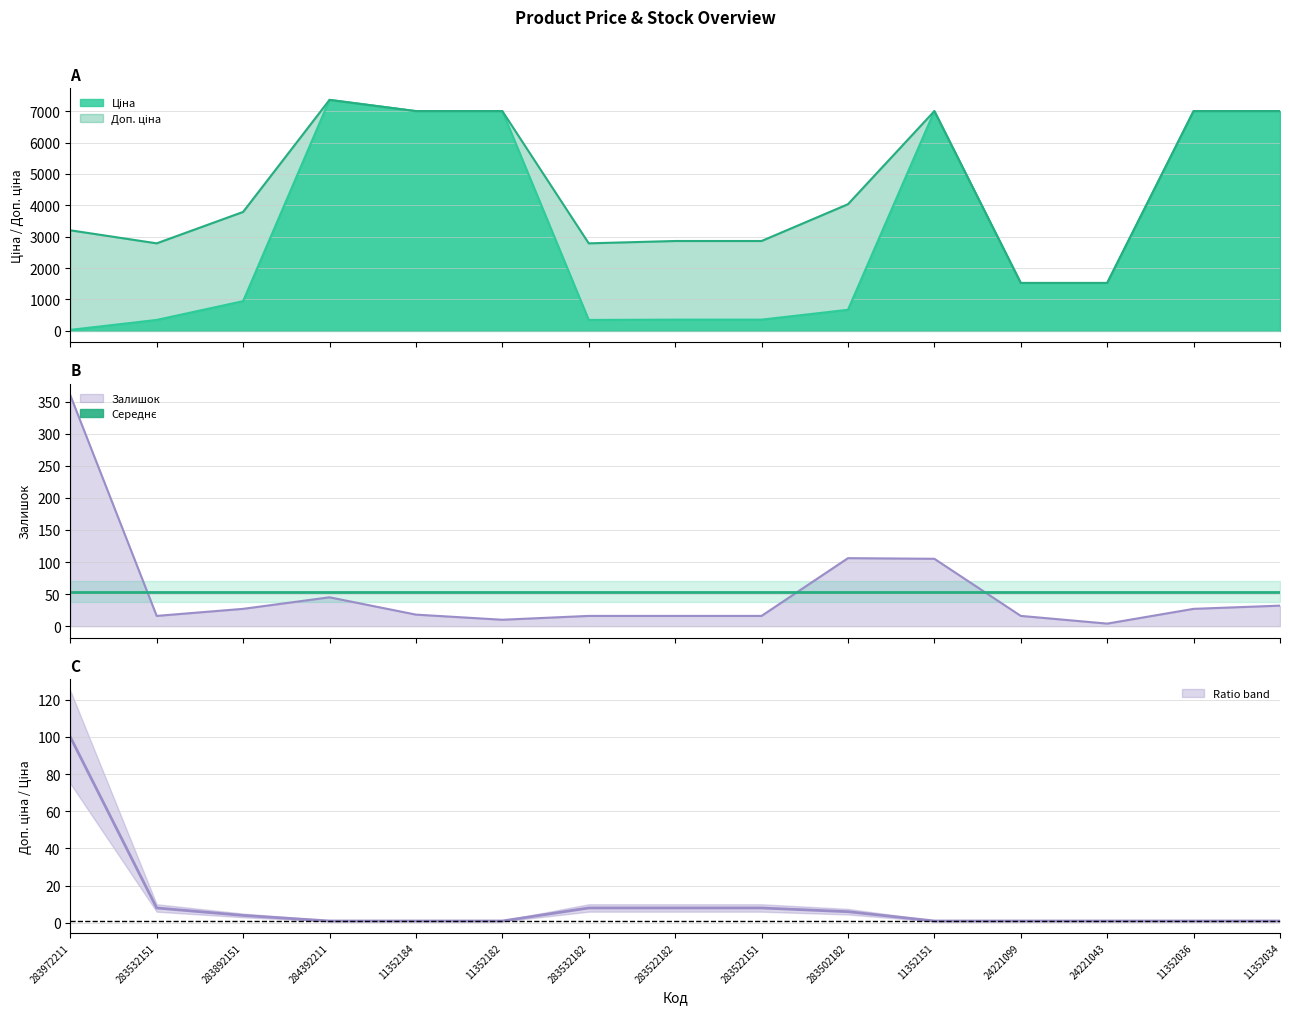

The Середнє Залишок series shows 27.6 at 11352151. True or false?

False